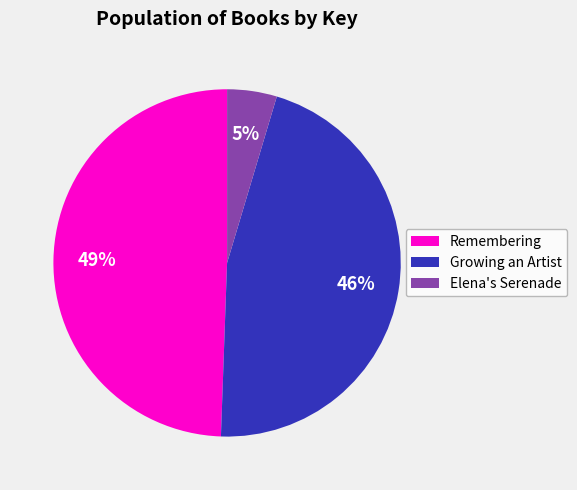

Is Remembering the majority of the pie?

No